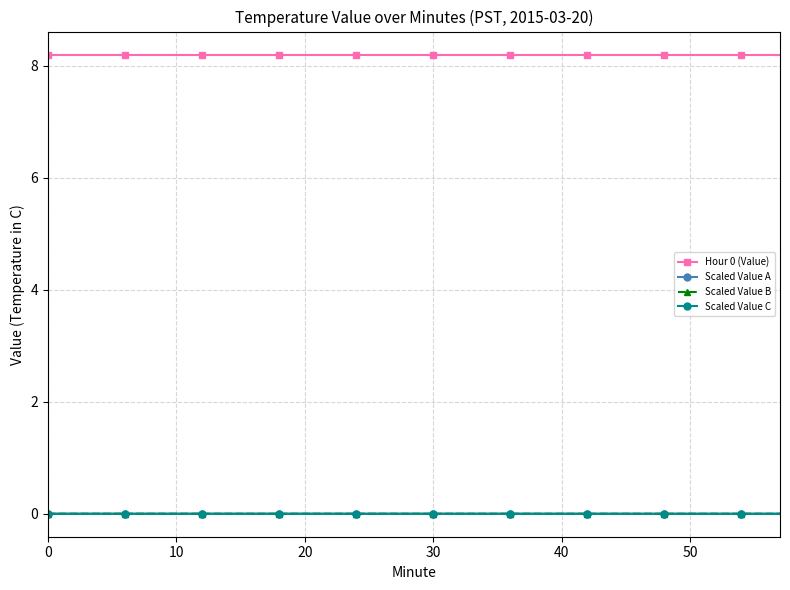

What is the value of the Hour 0 (Value) point at the 9th from the left?

8.2